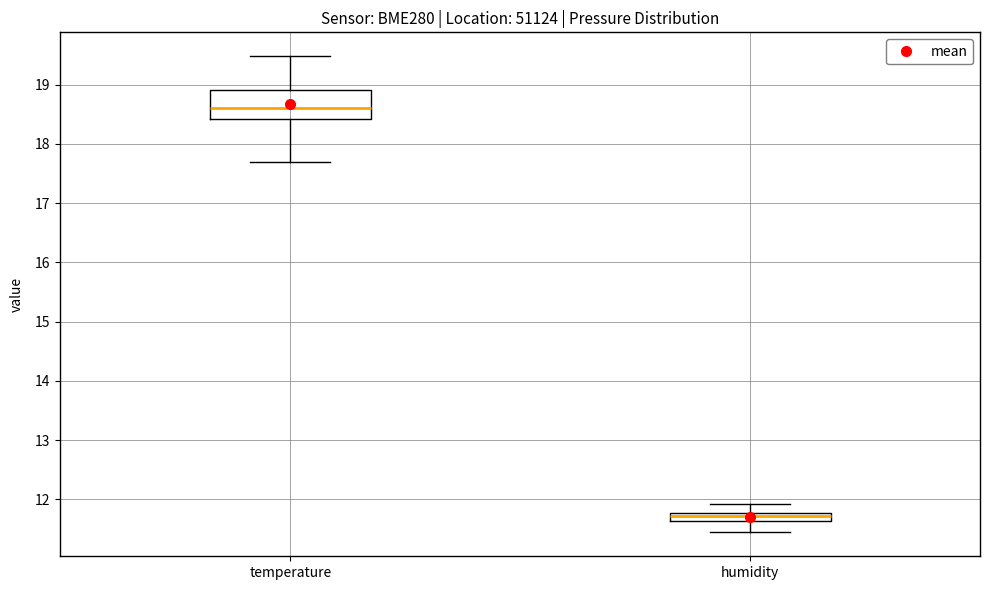

Which box's median line is the lowest?

humidity